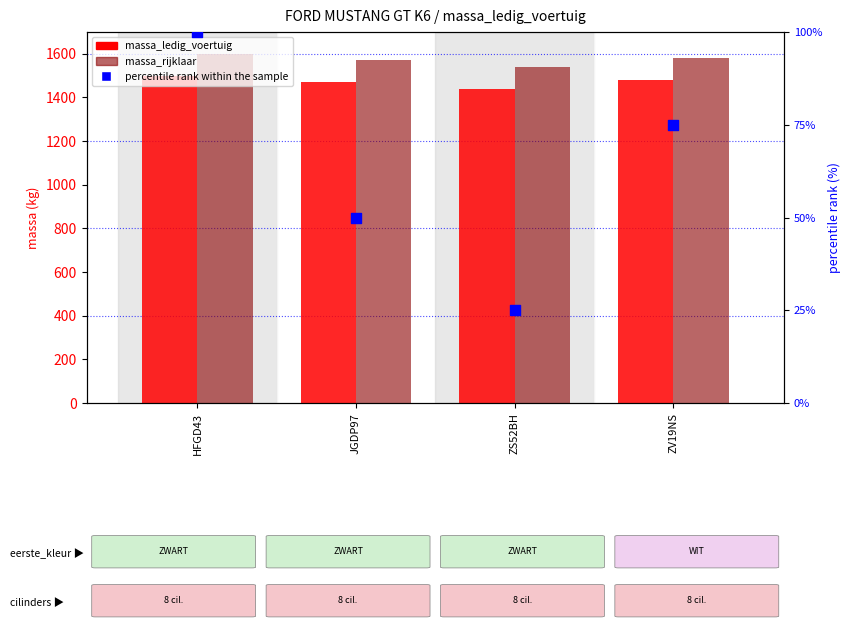

Which series reaches the minimum Y coordinate?

percentile rank within the sample